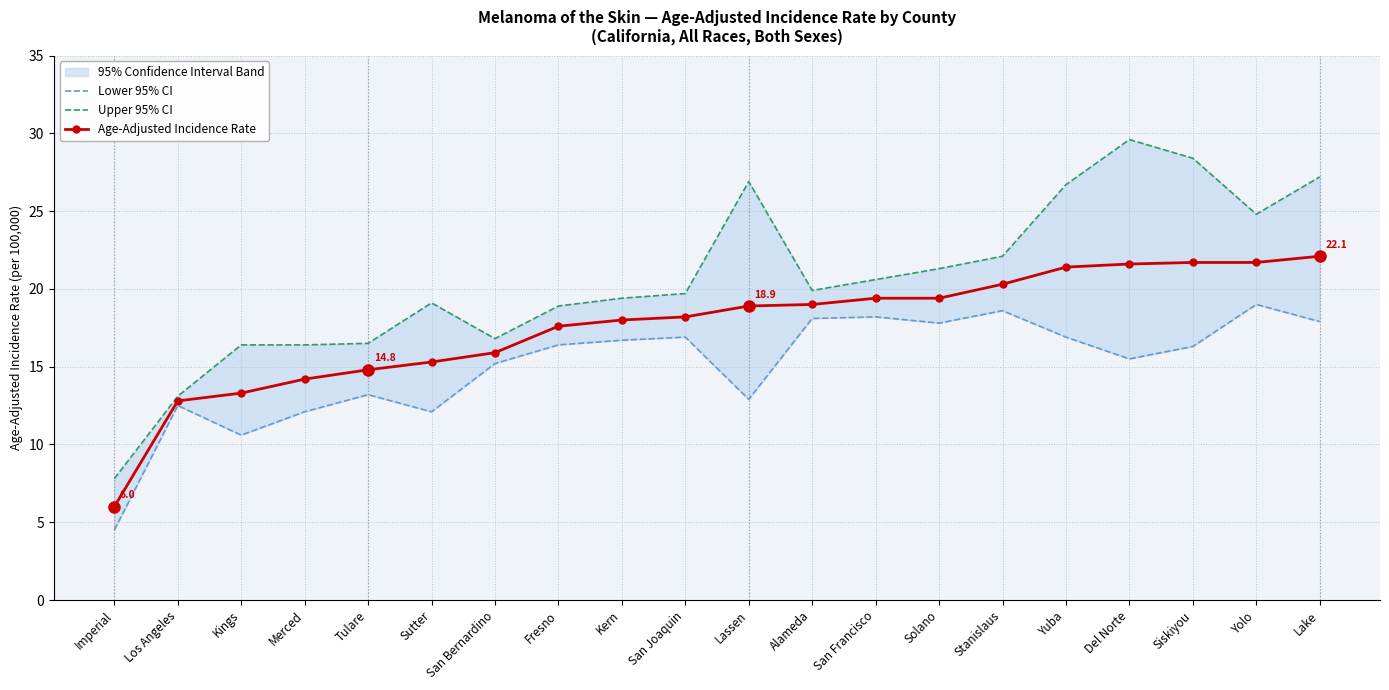

Is this an area chart (filled region under the line)?

No